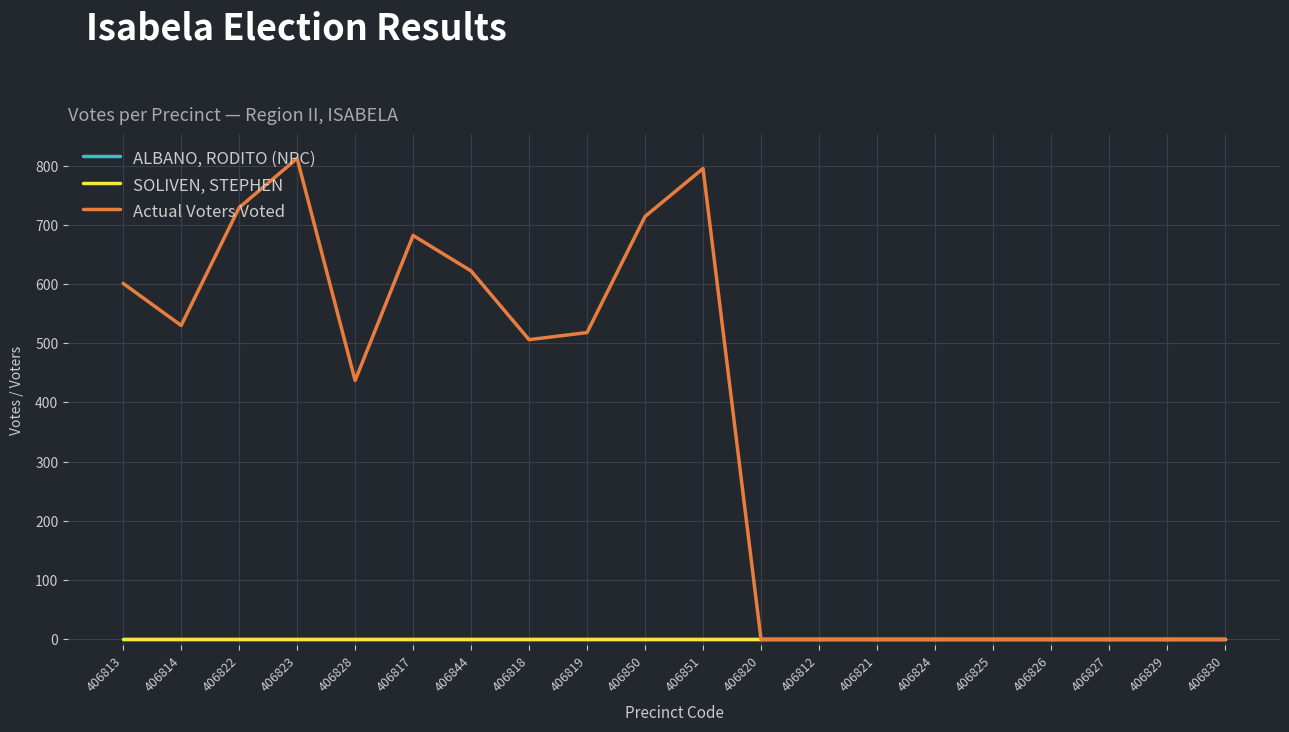

Does the chart have visible grid lines?

Yes